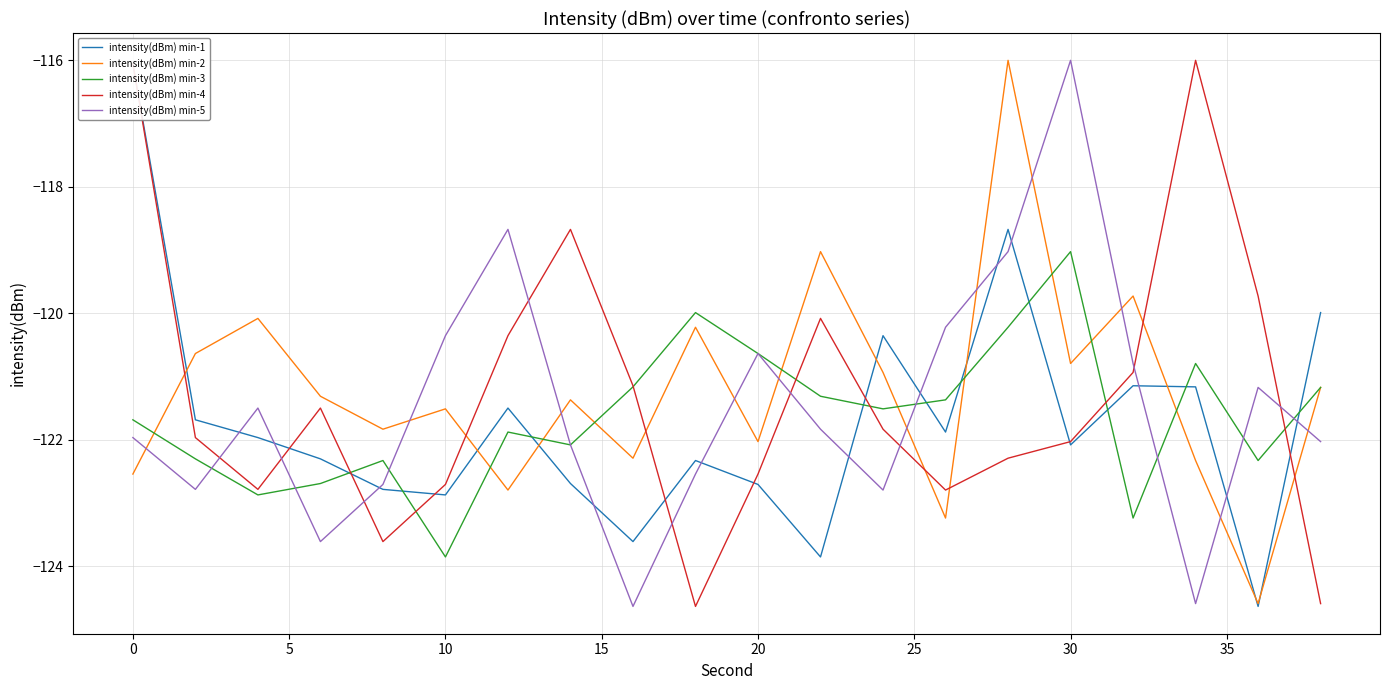

Is the value of intensity(dBm) min-4 at 20 greater than the value of intensity(dBm) min-3 at 30?

No